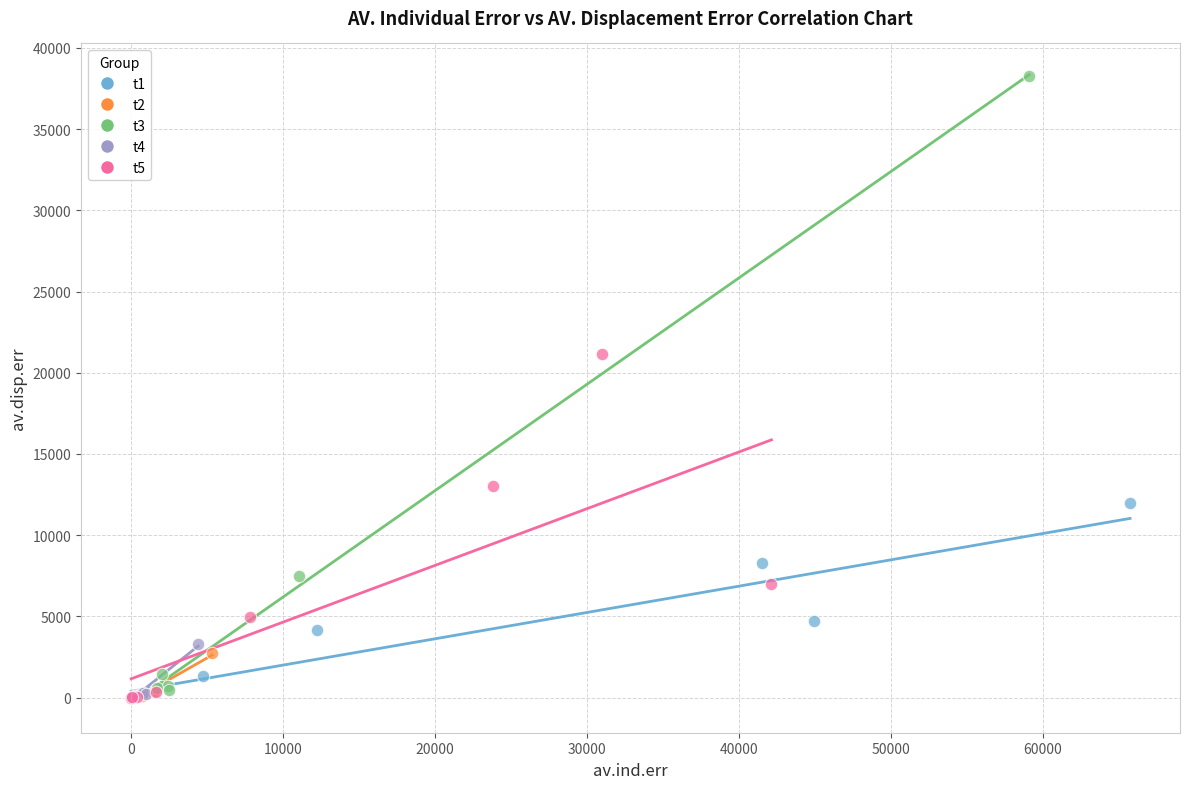

Which series contains the highest Y value?

t3